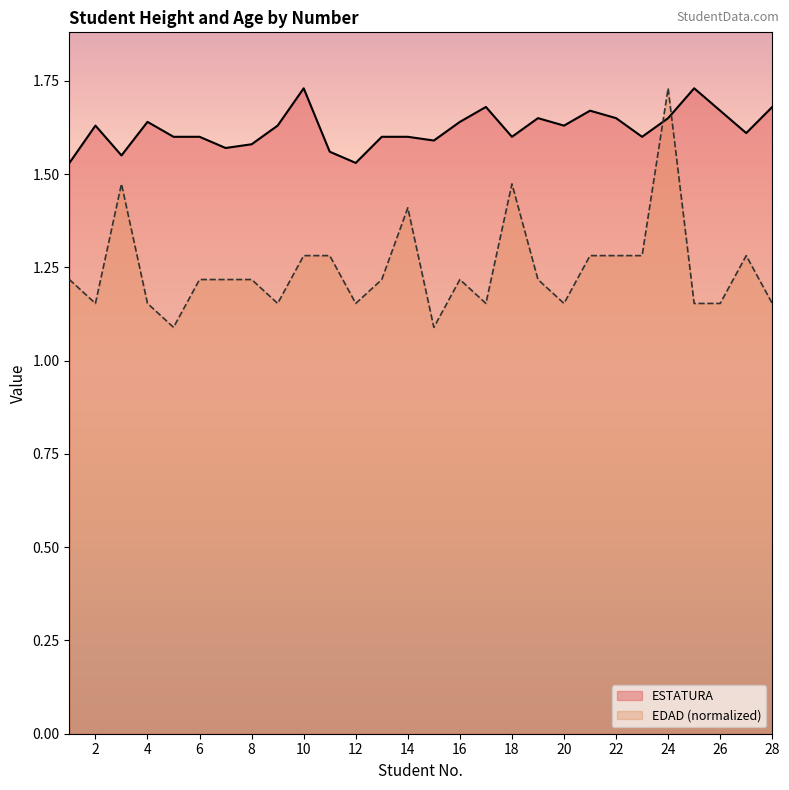

How many lines are shown in the chart?

2